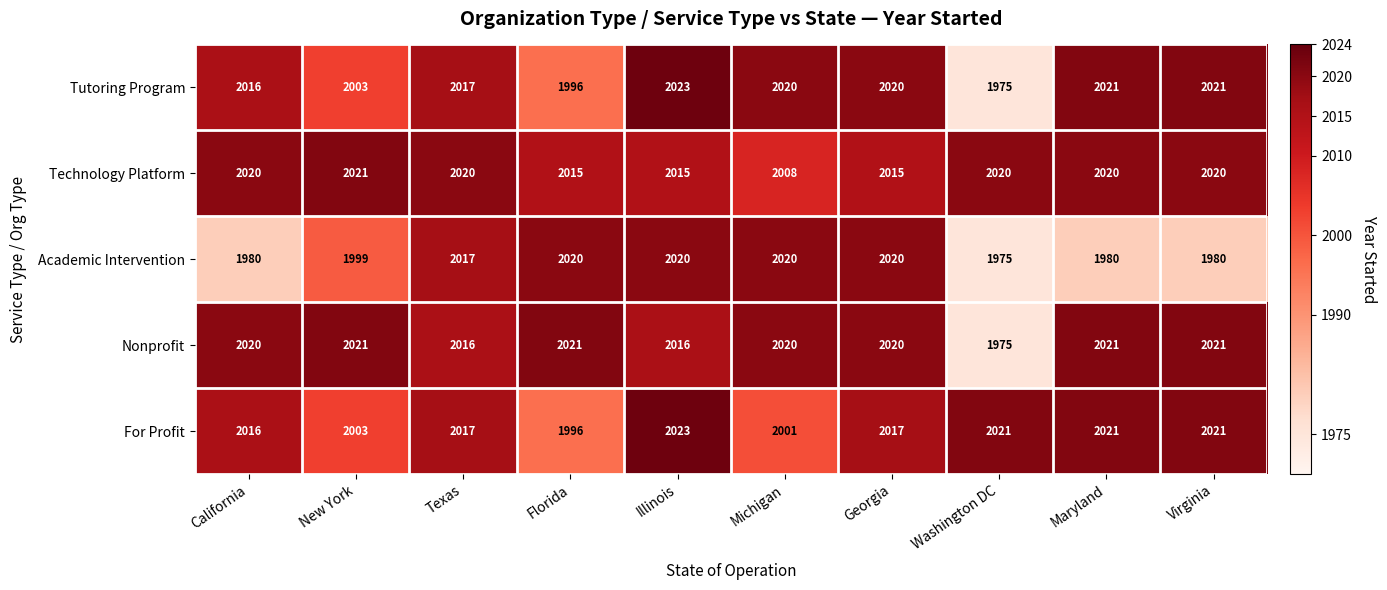

The Tutoring Program series shows 1360 at Florida. True or false?

False